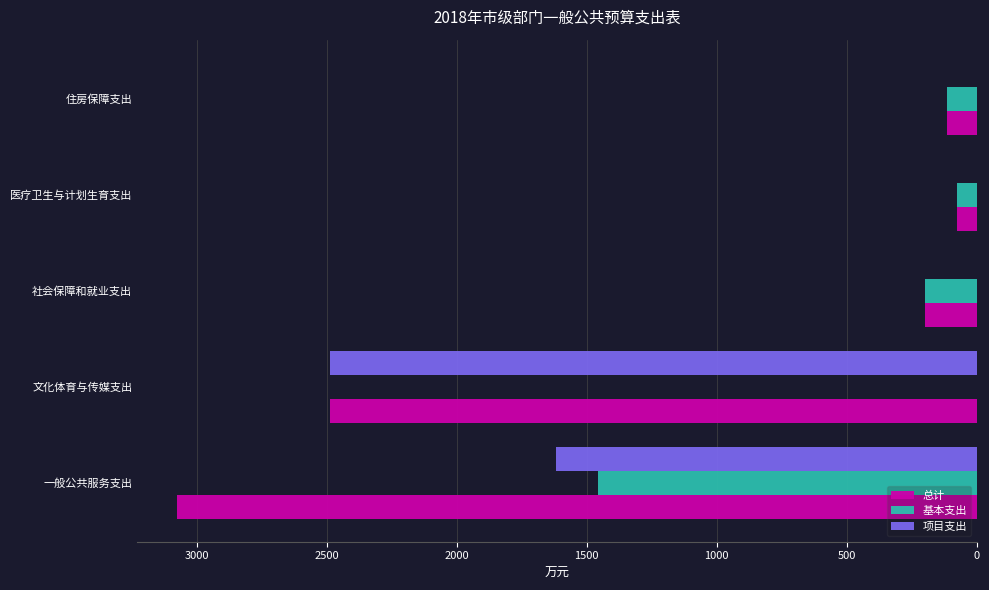

How many data points in 基本支出 are above 113?

3